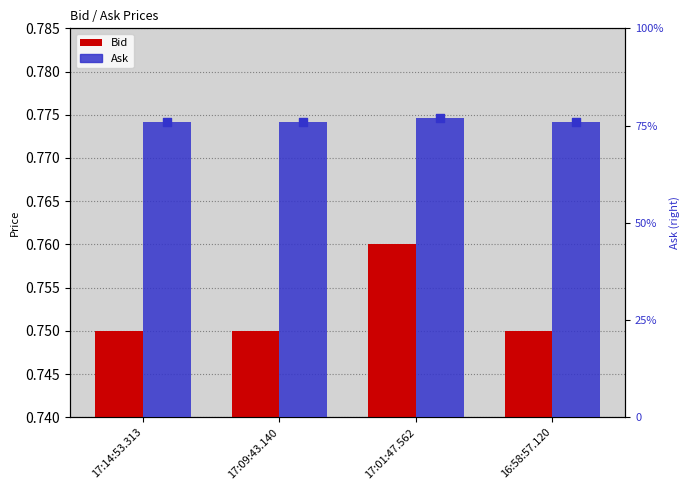

Which series contains the highest Y value?

Ask